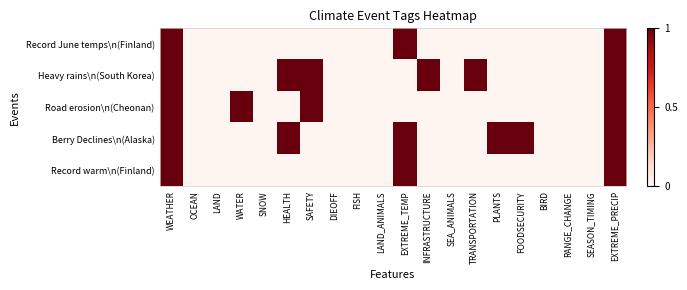

Which series has the largest total across all categories?

Heavy rains\n(South Korea)